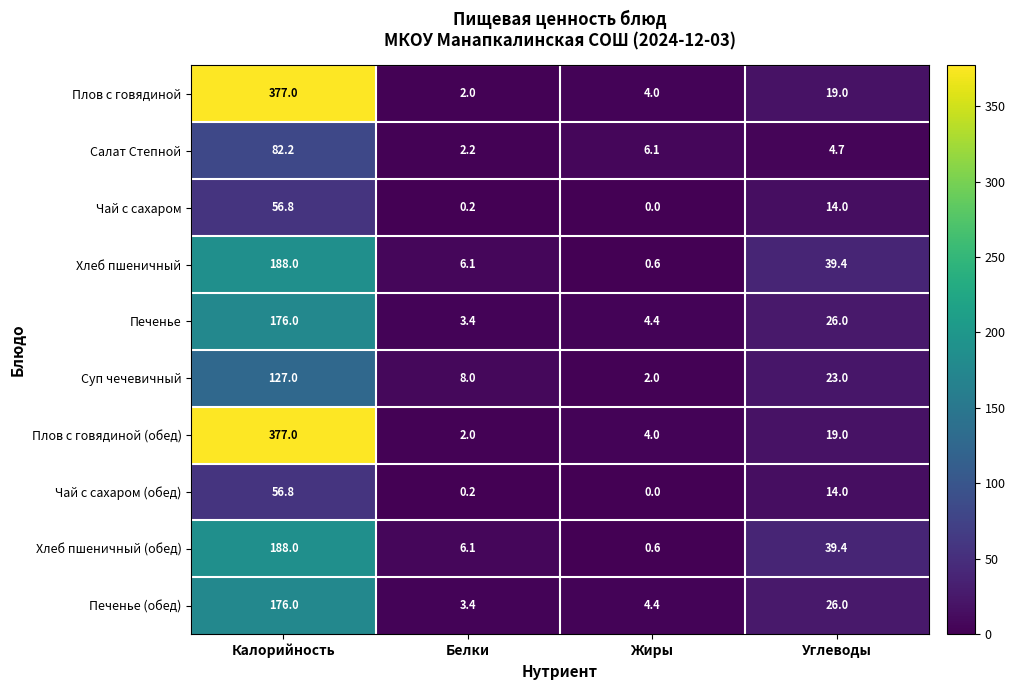

Where does the Чай с сахаром series first go above 14?

Калорийность